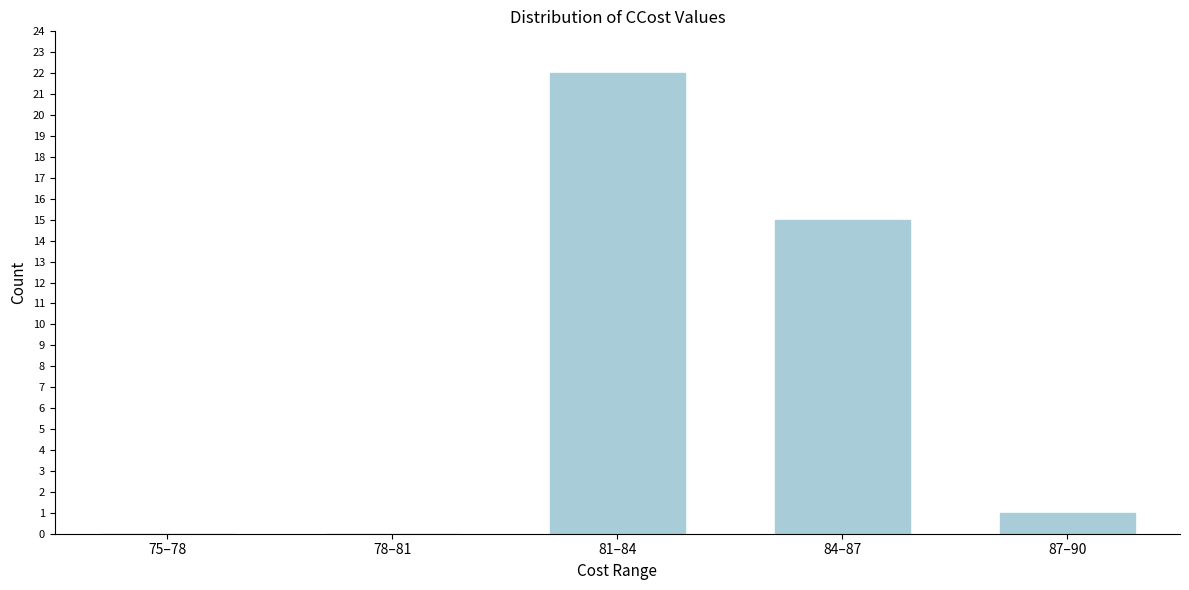

Reading left to right, what are all the values shown in this chart?

75–78=0	78–81=0	81–84=22	84–87=15	87–90=1